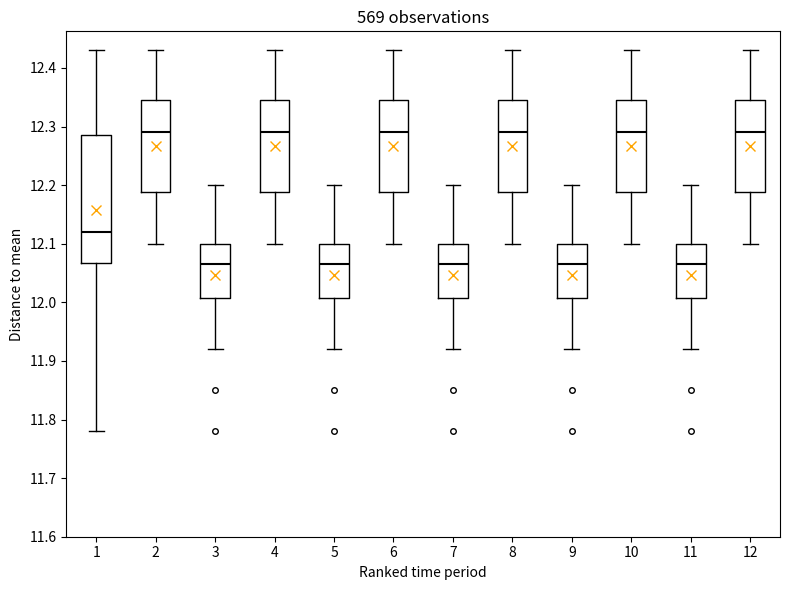

Reading left to right, transcribe this box plot: for each box, give where its median line is, the range the box spans, and where its two whiskers end, as read against the y-axis. The values are not printed on the chart, so give them approximately, as read against the axis.

1: median 12.12, box 12.07 to 12.29, whiskers 11.78 to 12.43
2: median 12.29, box 12.19 to 12.35, whiskers 12.10 to 12.43
3: median 12.07, box 12.01 to 12.10, whiskers 11.92 to 12.20
4: median 12.29, box 12.19 to 12.35, whiskers 12.10 to 12.43
5: median 12.07, box 12.01 to 12.10, whiskers 11.92 to 12.20
6: median 12.29, box 12.19 to 12.35, whiskers 12.10 to 12.43
7: median 12.07, box 12.01 to 12.10, whiskers 11.92 to 12.20
8: median 12.29, box 12.19 to 12.35, whiskers 12.10 to 12.43
9: median 12.07, box 12.01 to 12.10, whiskers 11.92 to 12.20
10: median 12.29, box 12.19 to 12.35, whiskers 12.10 to 12.43
11: median 12.07, box 12.01 to 12.10, whiskers 11.92 to 12.20
12: median 12.29, box 12.19 to 12.35, whiskers 12.10 to 12.43